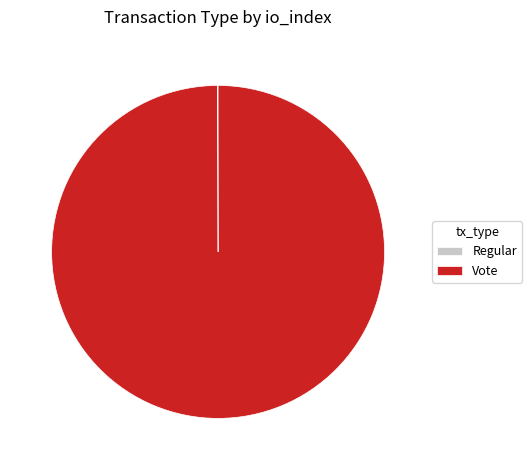

Does any single category account for the majority?

Yes